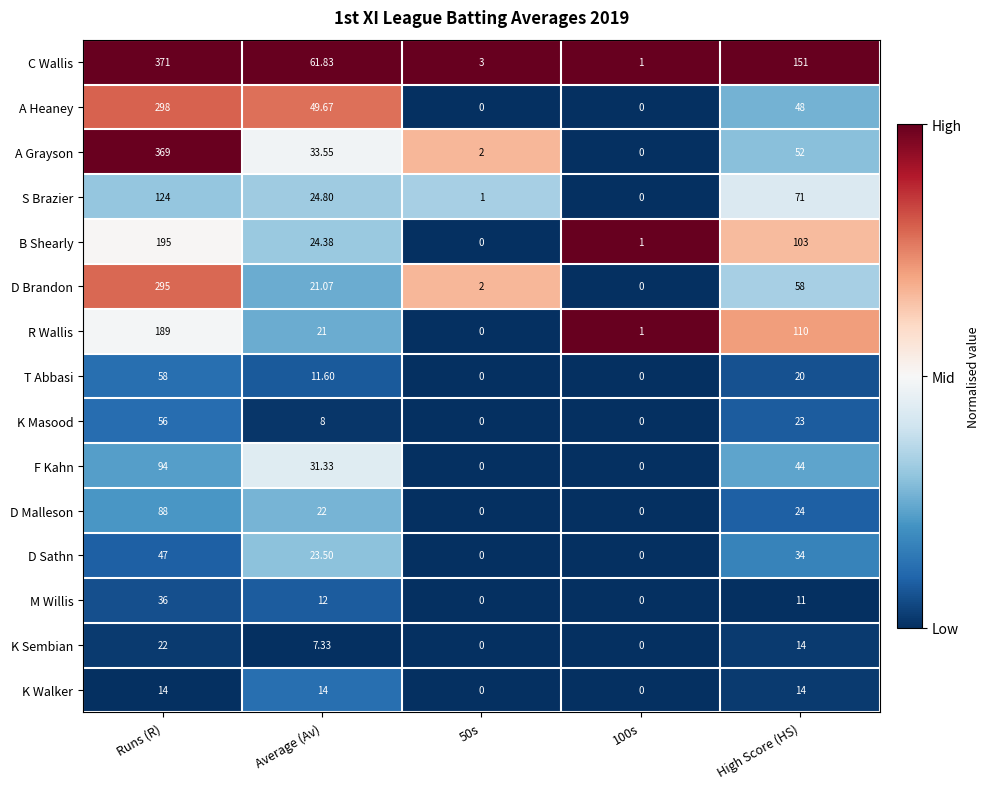

Which series has the largest total across all categories?

C Wallis